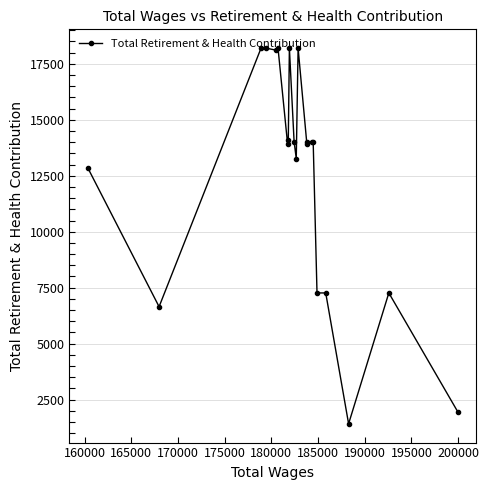

What is the value of the 20th point from the left?

7265